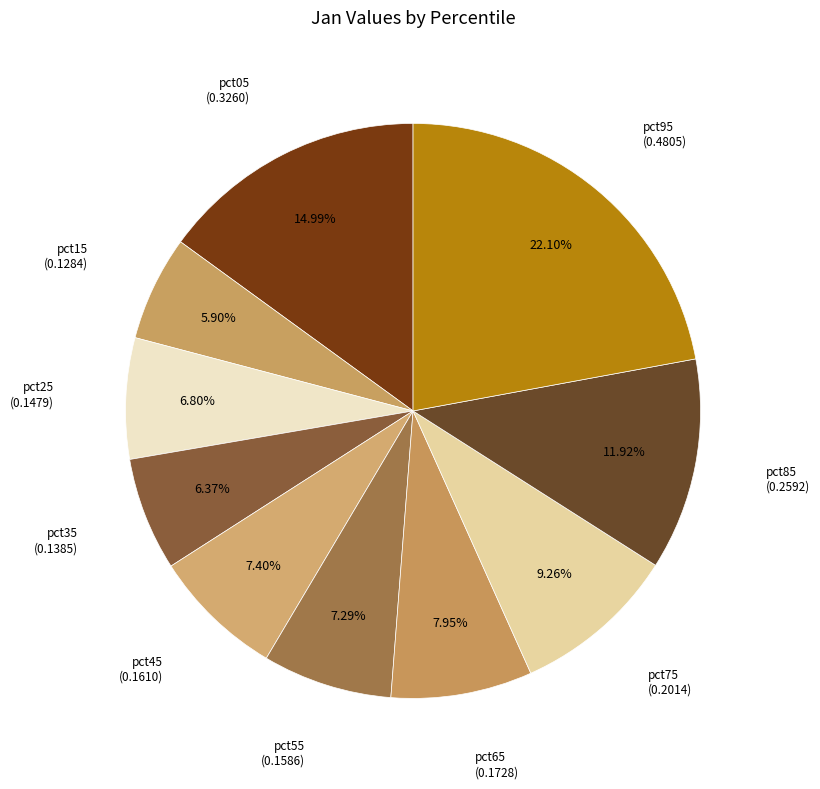

To the nearest percent, what is the difference between the largest and smallest slice percentages?

16%